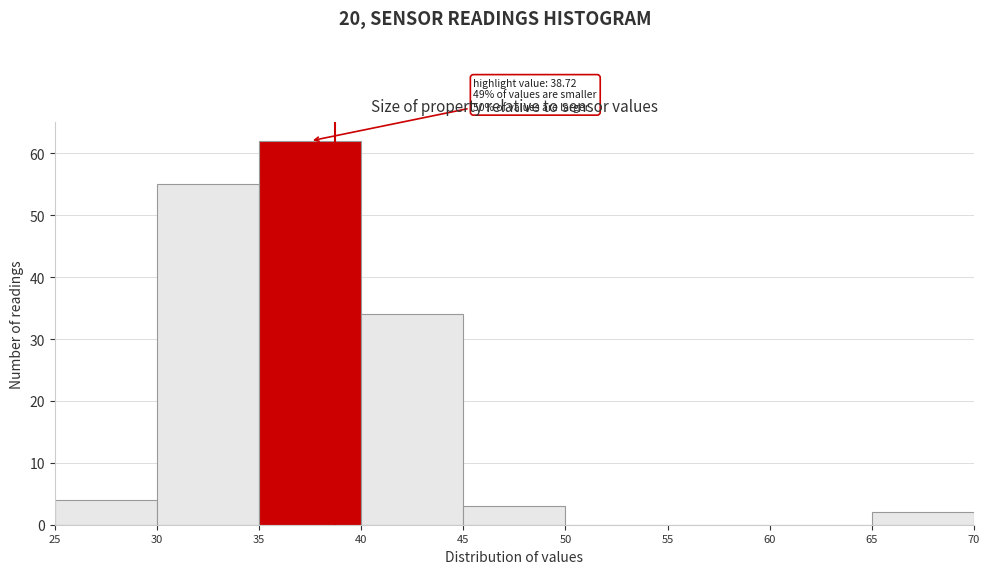

Which range on the x-axis has the tallest bar?

35 to 40